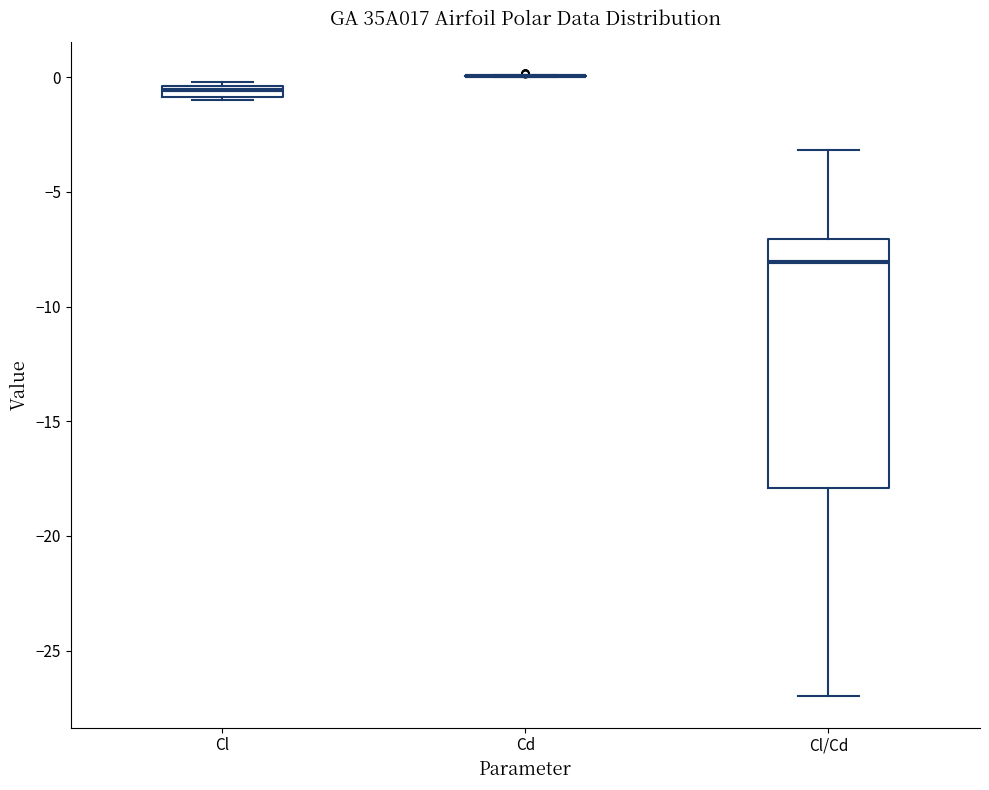

Which box is the tallest, from its lower edge to its upper edge?

Cl/Cd